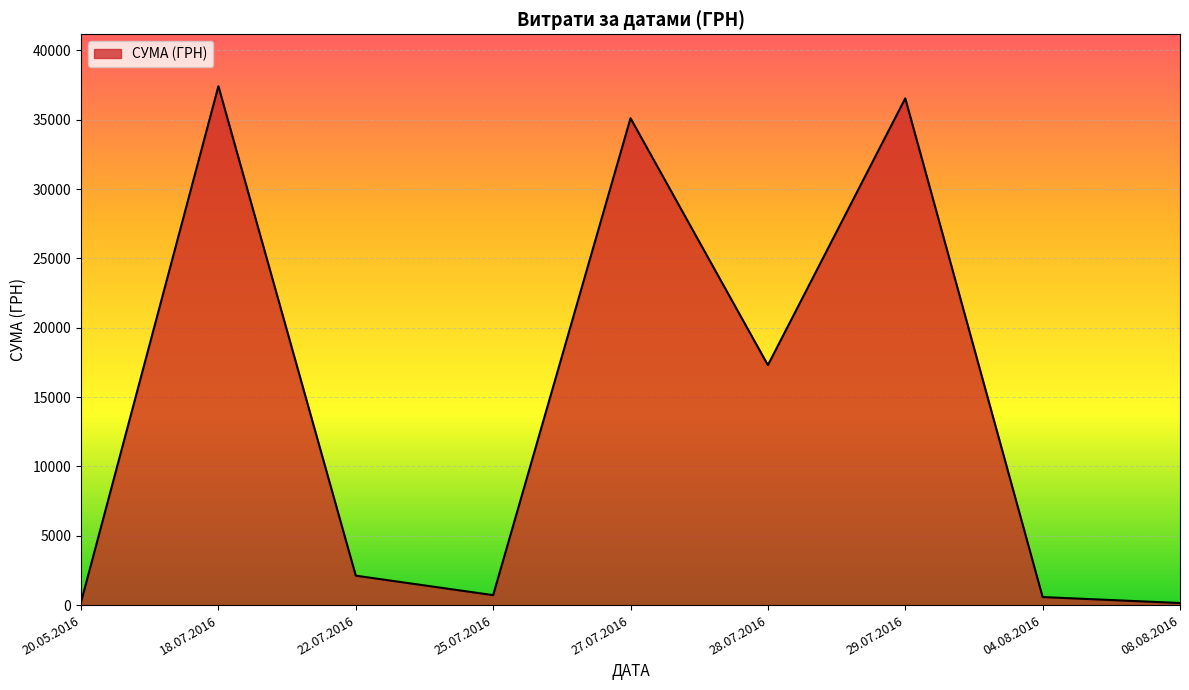

True or false: the data shows 17307.0 at 28.07.2016.

True